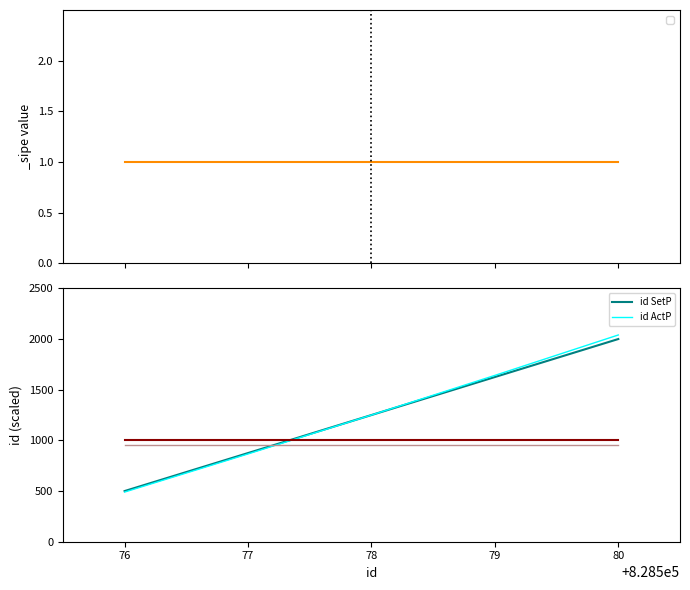

True or false: id SetP has a value of 500.0 at 76.

True